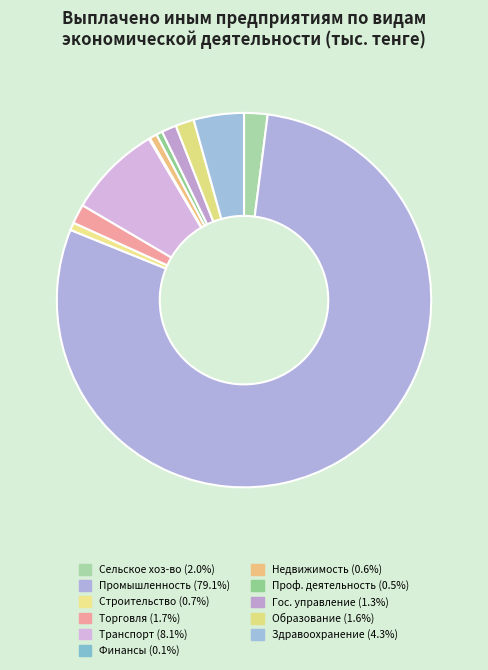

Which category has the biggest portion of the pie?

Промышленность